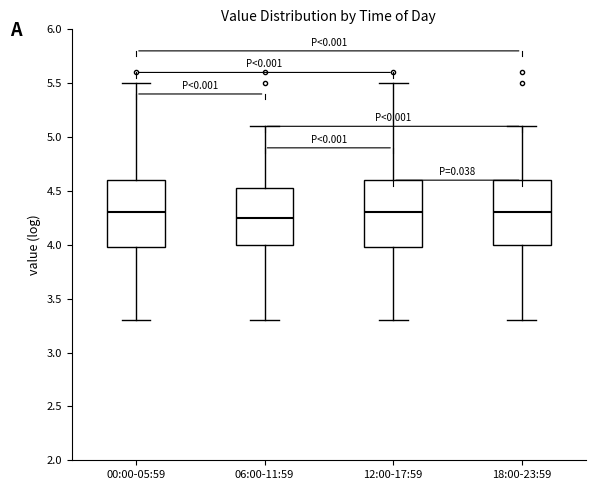

Reading left to right, transcribe this box plot: for each box, give where its median line is, the range the box spans, and where its two whiskers end, as read against the y-axis. The values are not printed on the chart, so give them approximately, as read against the axis.

00:00-05:59: median 4.30, box 4.00 to 4.60, whiskers 3.30 to 5.50
06:00-11:59: median 4.25, box 4.00 to 4.55, whiskers 3.30 to 5.10
12:00-17:59: median 4.30, box 4.00 to 4.60, whiskers 3.30 to 5.50
18:00-23:59: median 4.30, box 4.00 to 4.60, whiskers 3.30 to 5.10